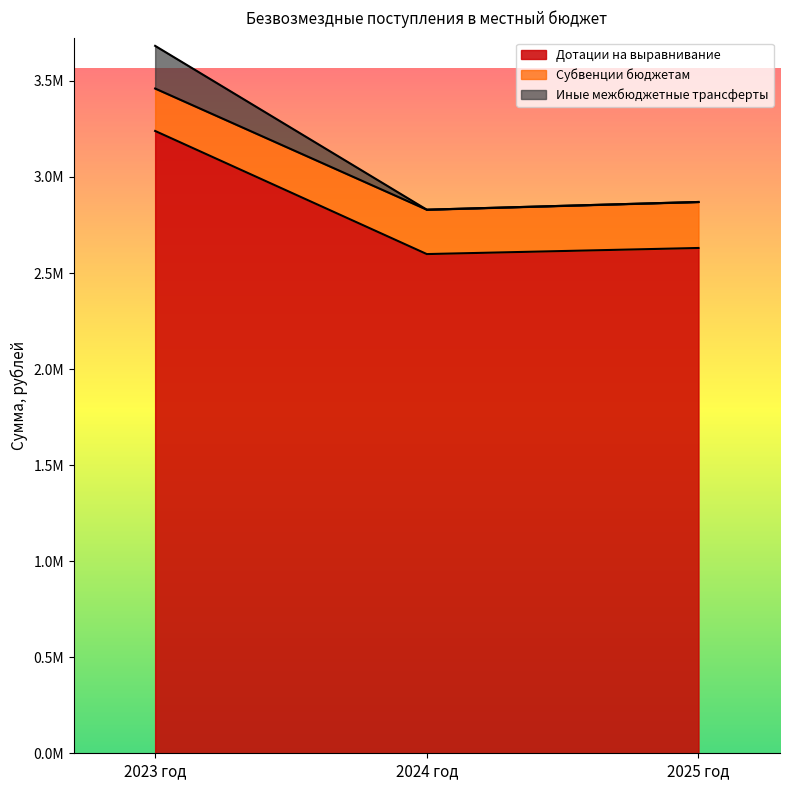

What is the label of the 2nd point from the right?

2024 год